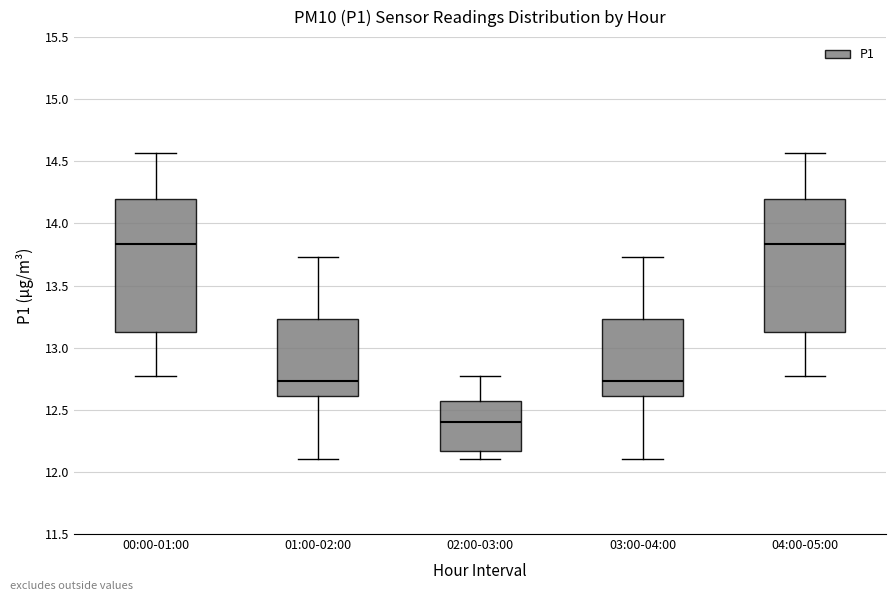

Reading left to right, transcribe this box plot: for each box, give where its median line is, the range the box spans, and where its two whiskers end, as read against the y-axis. The values are not printed on the chart, so give them approximately, as read against the axis.

00:00-01:00: median 13.85, box 13.10 to 14.20, whiskers 12.75 to 14.55
01:00-02:00: median 12.75, box 12.60 to 13.25, whiskers 12.10 to 13.75
02:00-03:00: median 12.40, box 12.15 to 12.55, whiskers 12.10 to 12.75
03:00-04:00: median 12.75, box 12.60 to 13.25, whiskers 12.10 to 13.75
04:00-05:00: median 13.85, box 13.10 to 14.20, whiskers 12.75 to 14.55